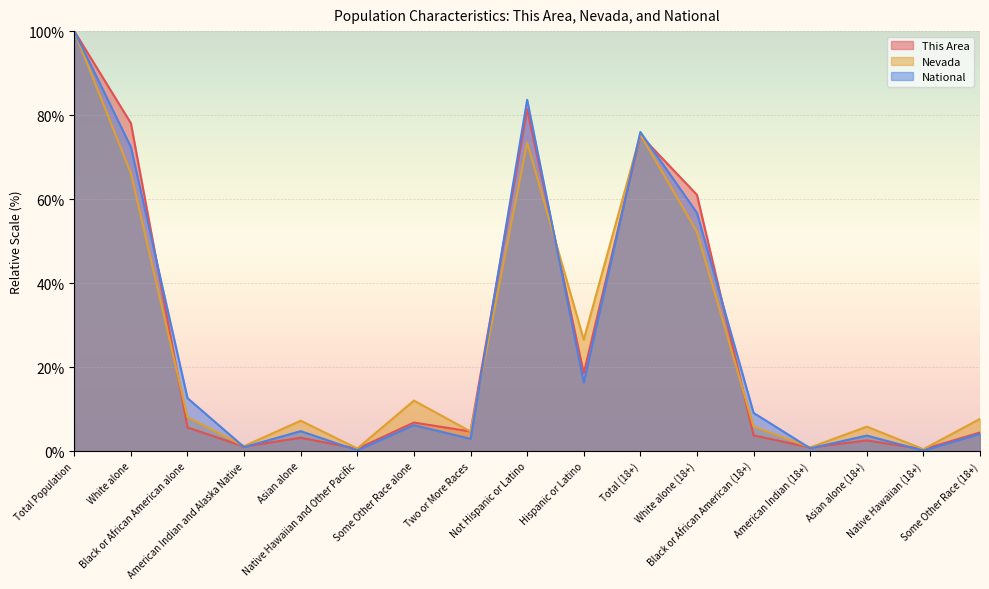

How many interior local peaks does the Nevada series have?

5